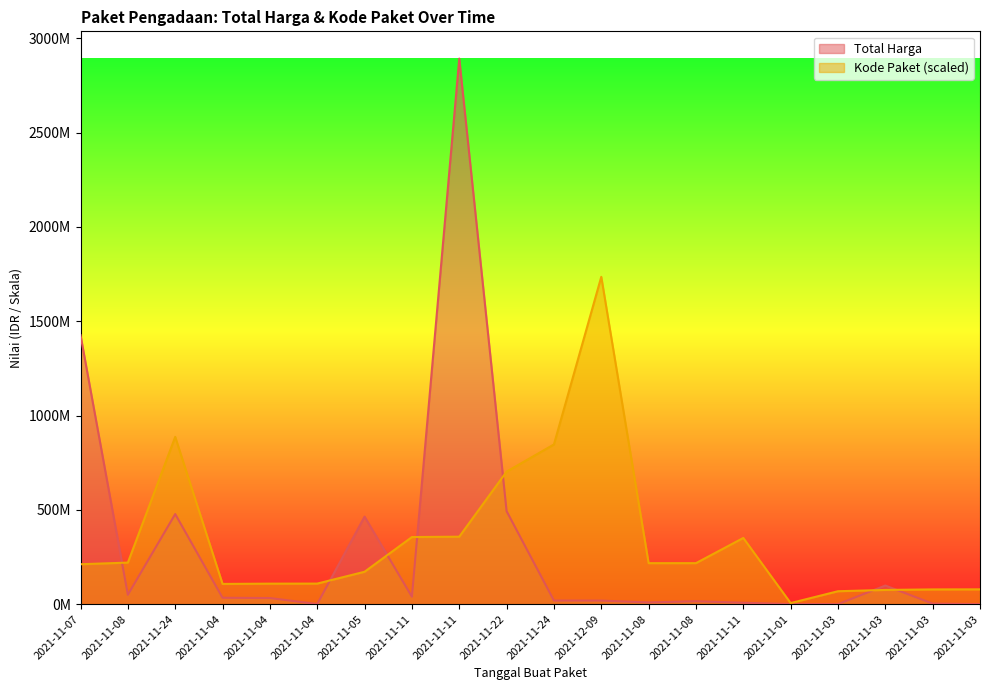

At 2021-11-04, list the series in order from largest to smallest.

Kode Paket, Total Harga